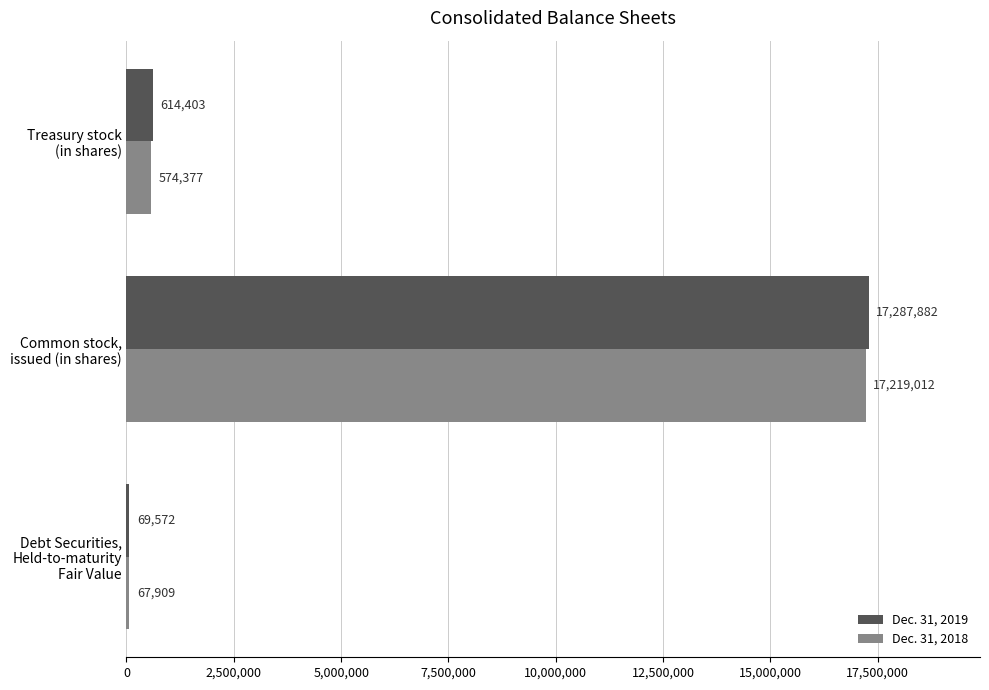

Which series has the largest total across all categories?

Dec. 31, 2019